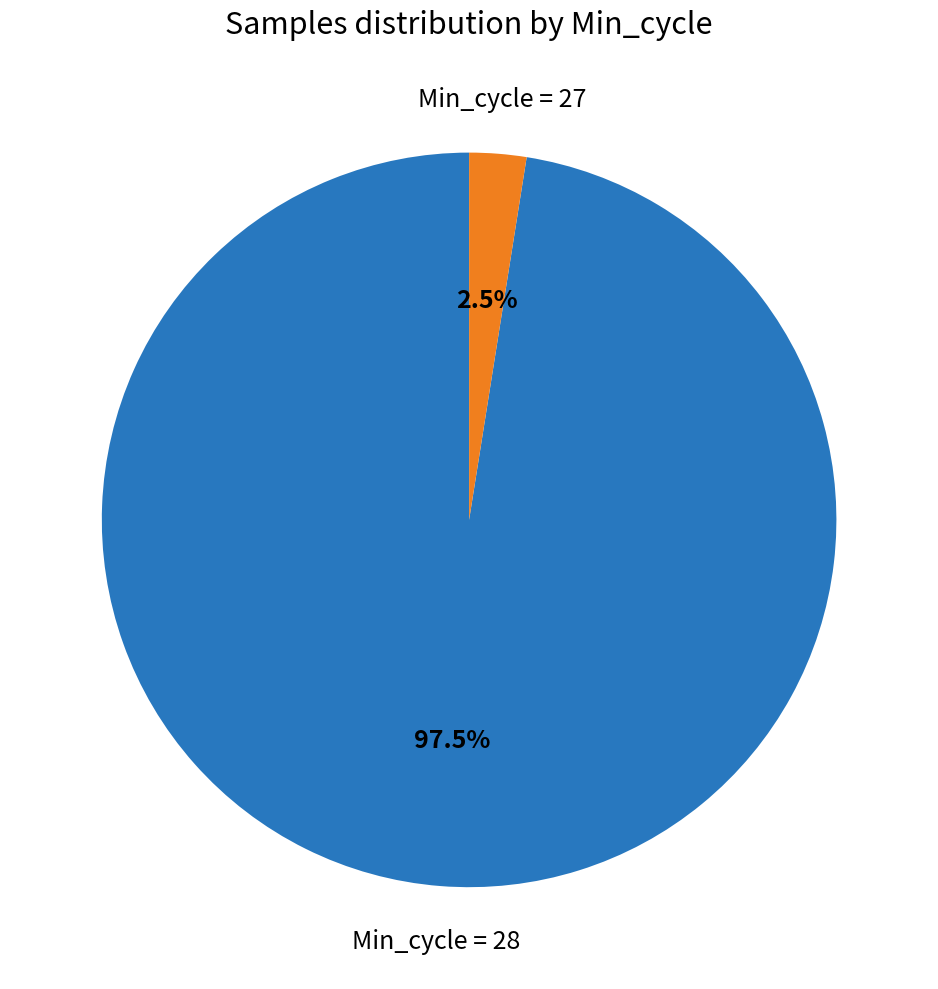

Is there a majority slice in this chart?

Yes